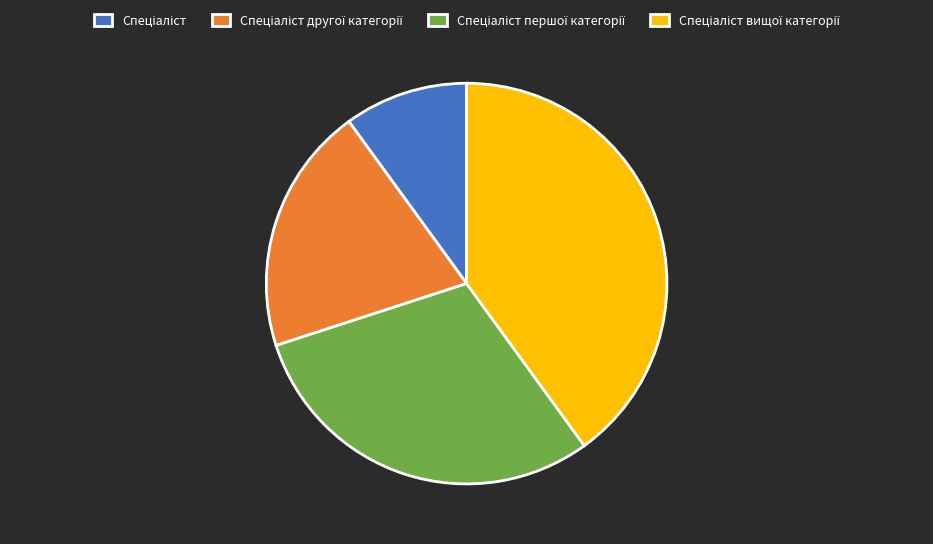

Is there a majority slice in this chart?

No